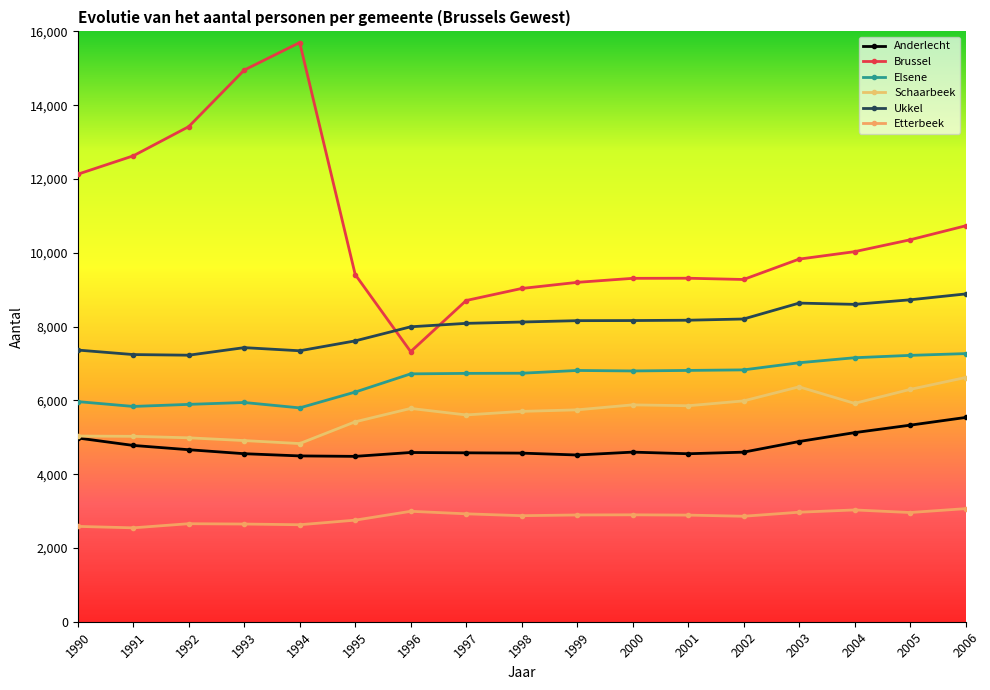

Where does the Ukkel series first go above 8123?

1999